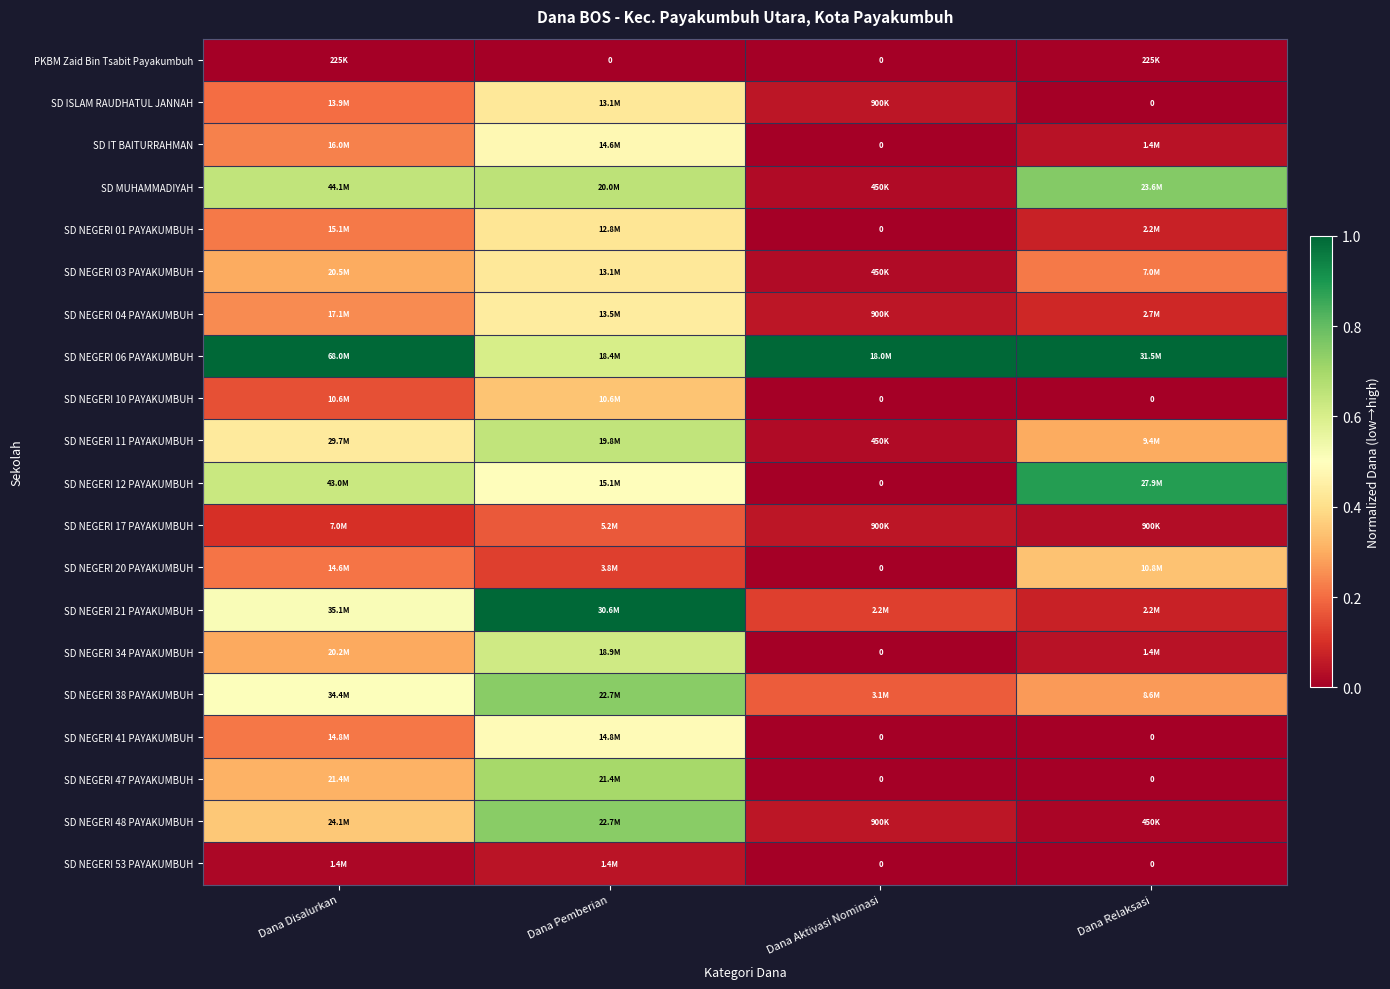

How many distinct data groups are displayed?

20